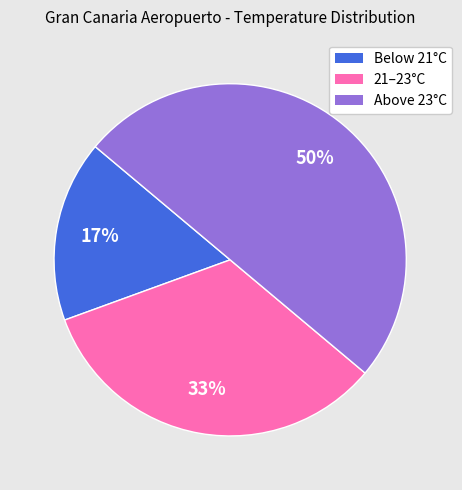

To the nearest percent, what is the difference between the largest and smallest slice percentages?

33%